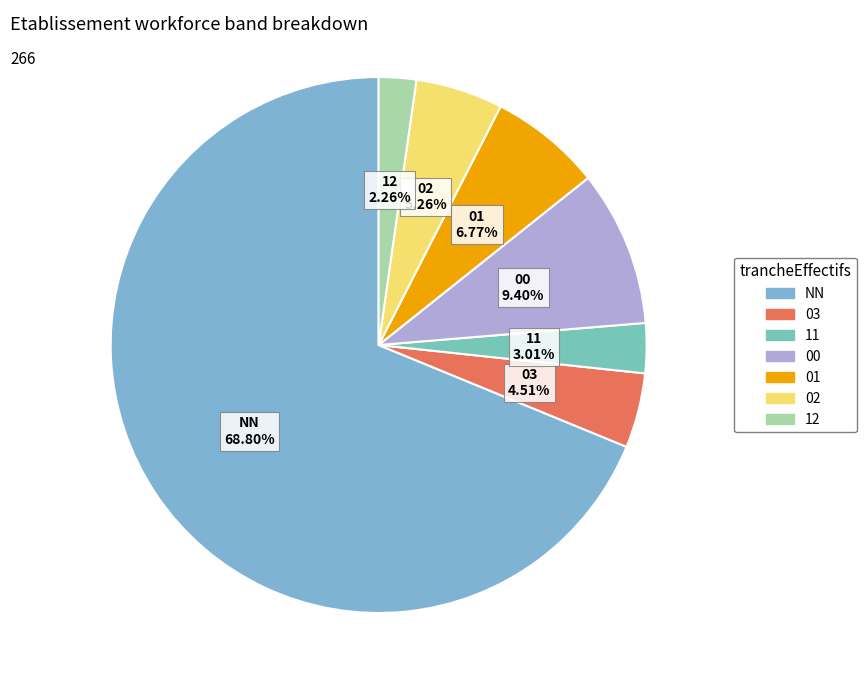

What percentage is the 12 slice, to the nearest percent?

2%